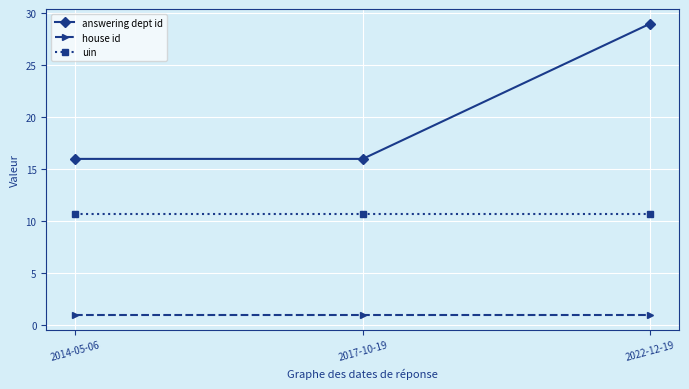

Which series has the widest spread of values?

answering dept id